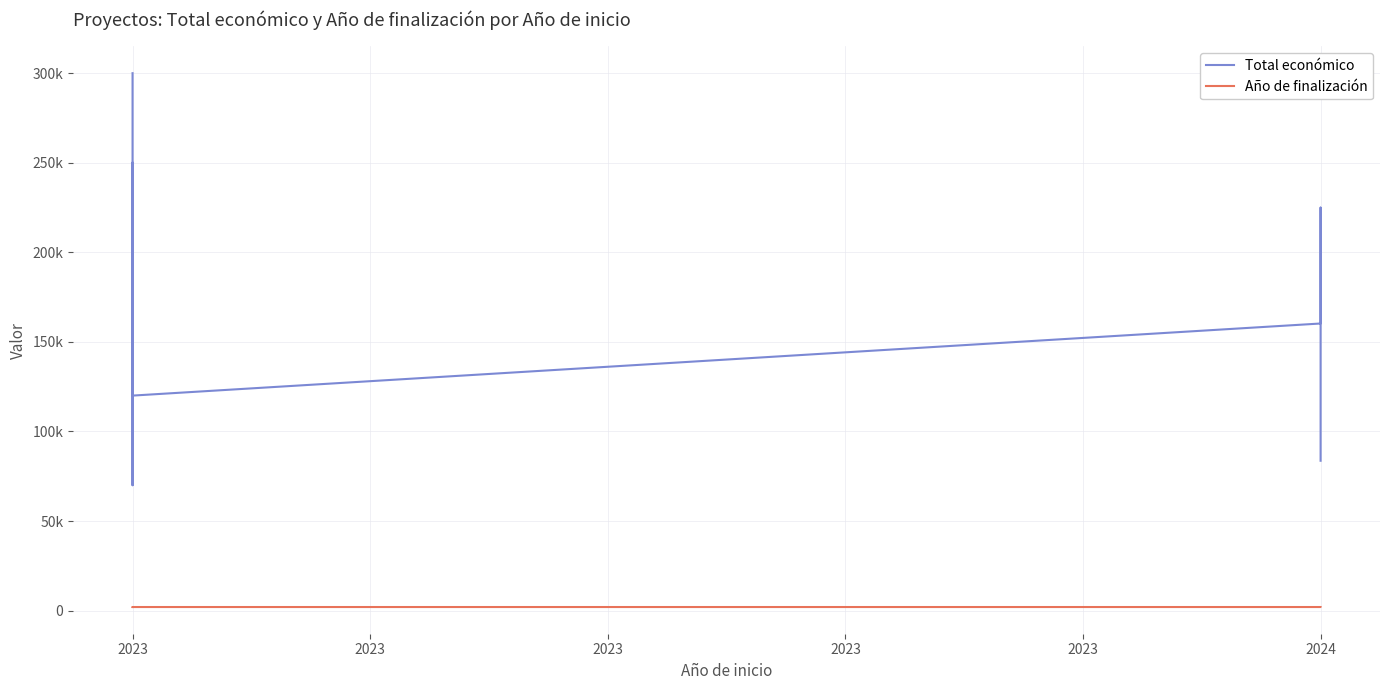

Where is the first local minimum for Total económico?

2023